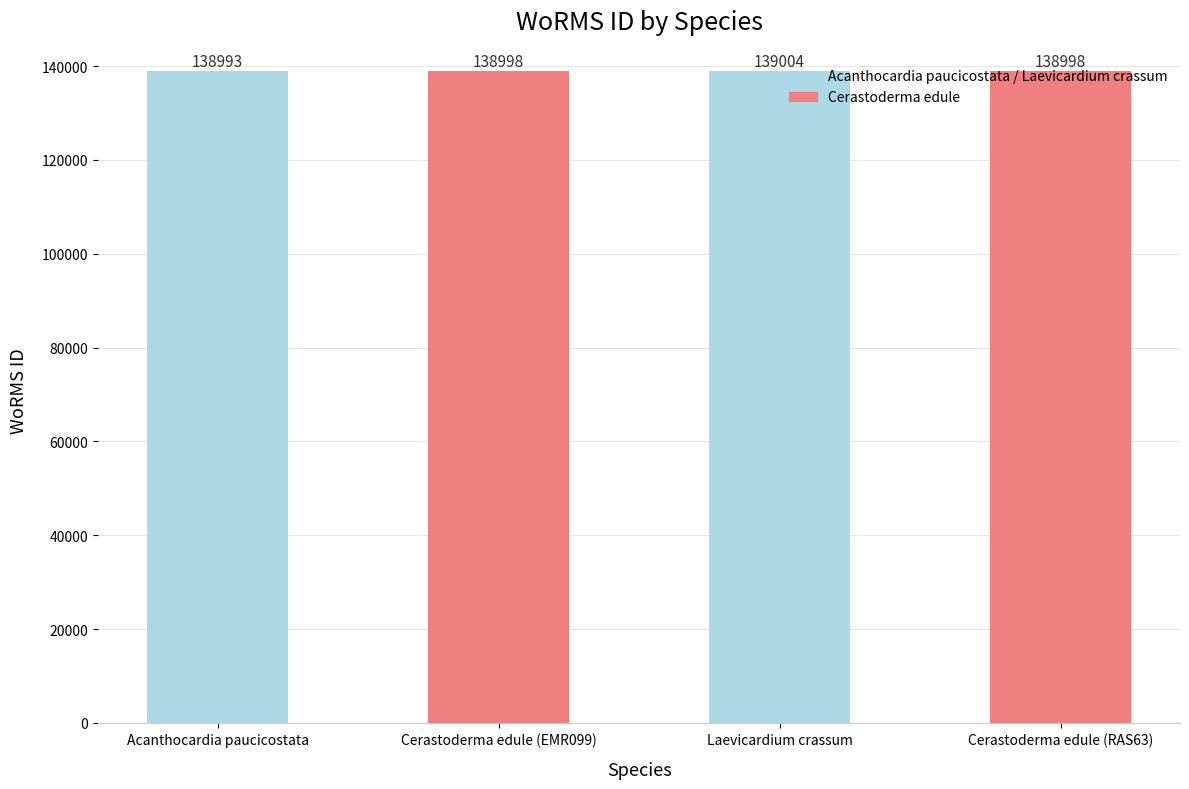

Read the value at Laevicardium crassum, to the nearest 5.

139005